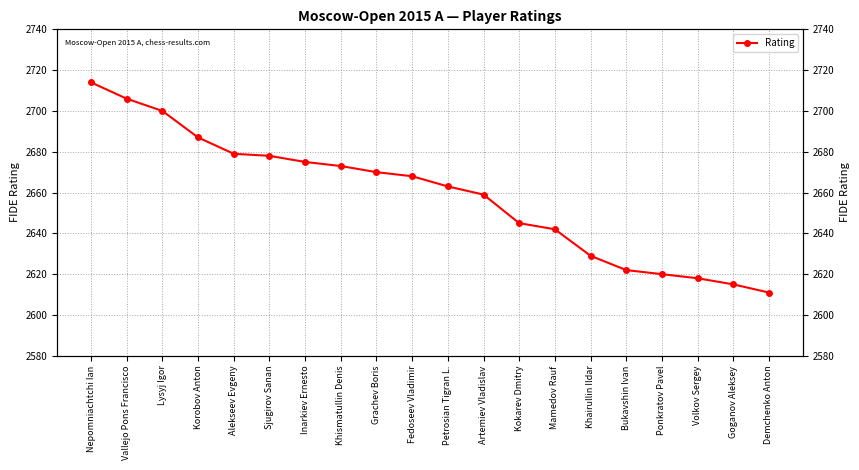

What is the difference between the maximum and minimum values?

103